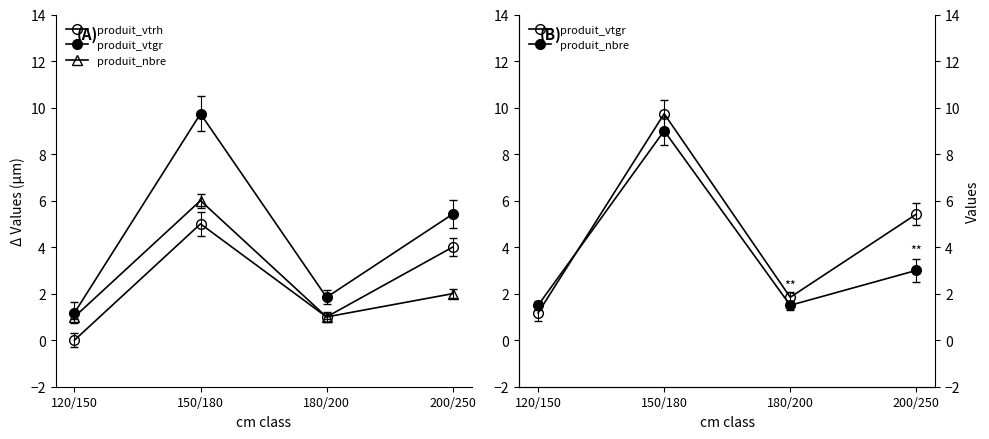

In produit_vtrh, how many points are higher than both neighbors (excluding endpoints)?

1